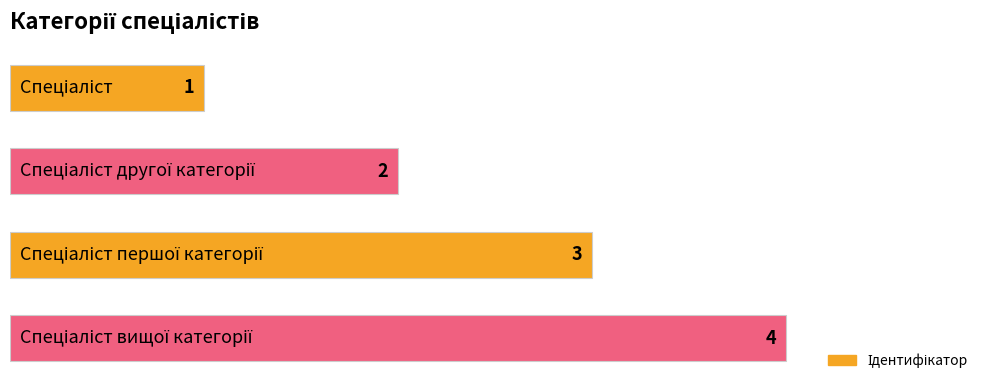

What is the maximum value shown in the chart?

4